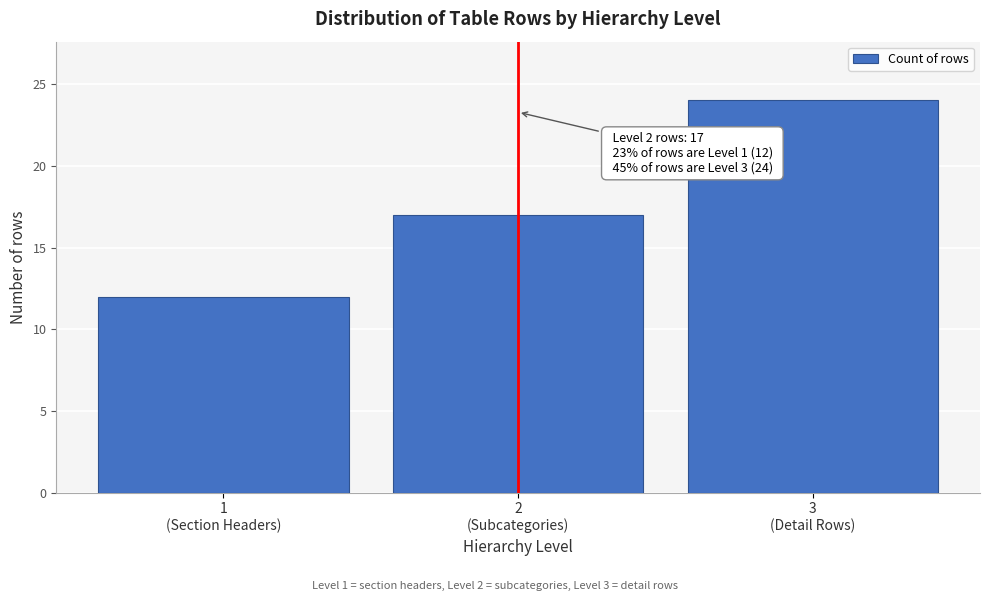

Reading left to right, extract all data points from this chart.

12	17	24